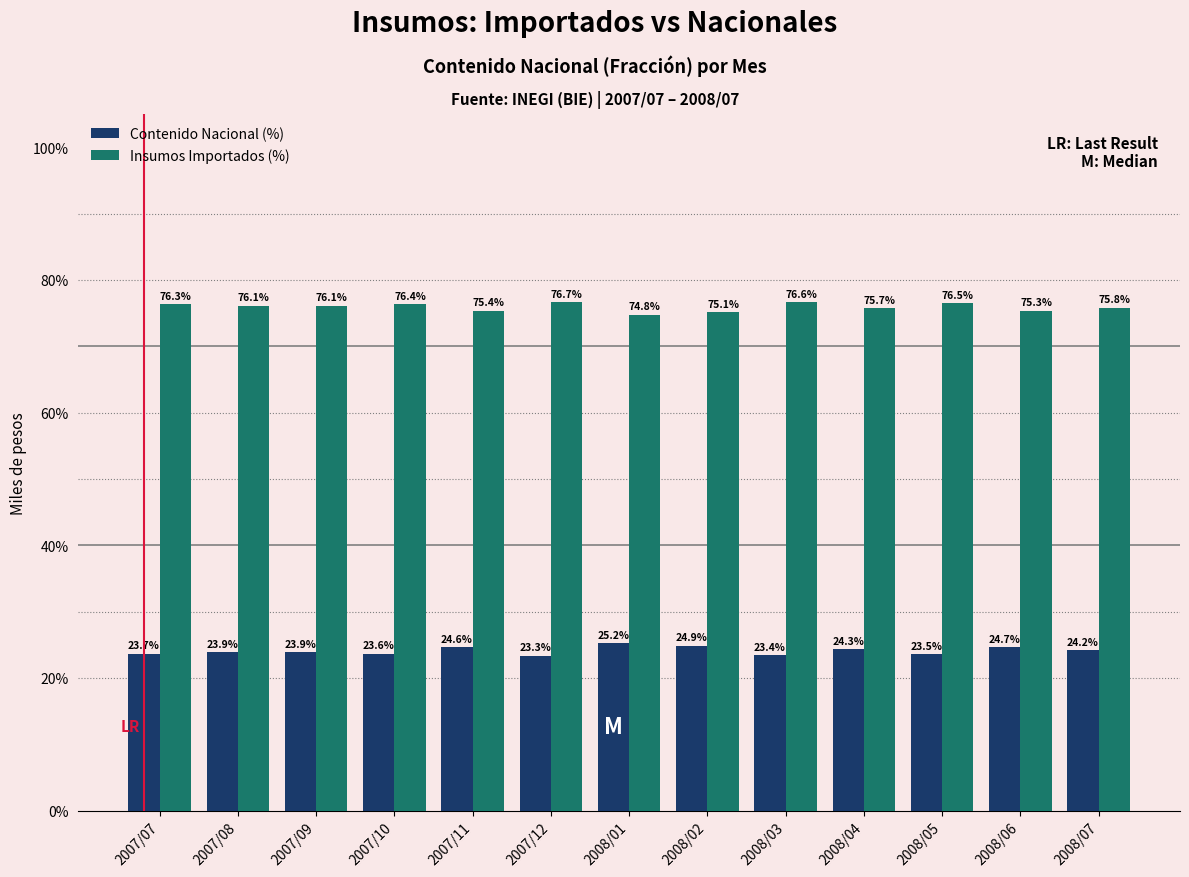

Rank the series by their average value, from highest to lowest.

Insumos Importados (%), Contenido Nacional (%)